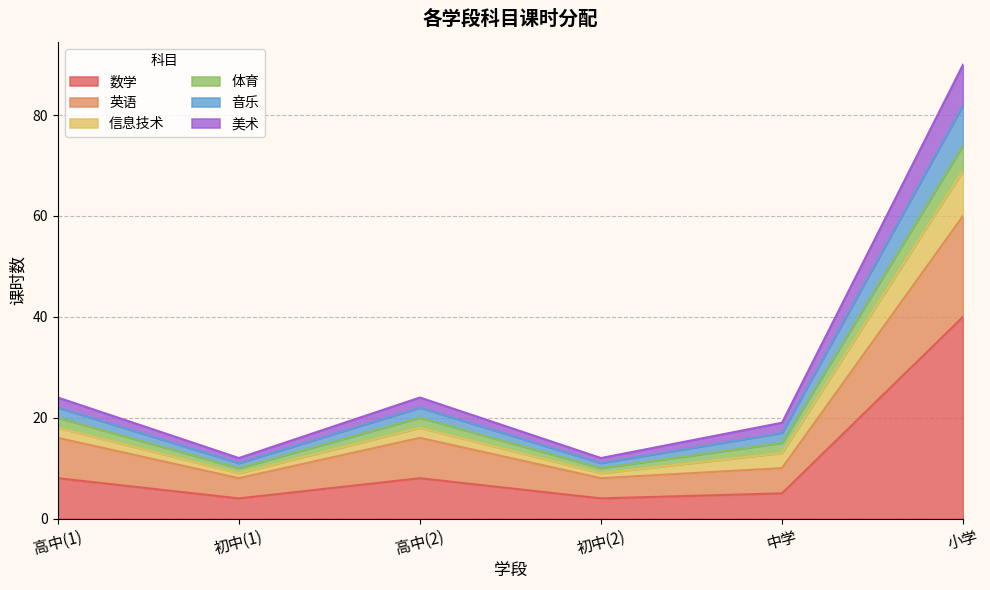

What position from the left is 小学?

6